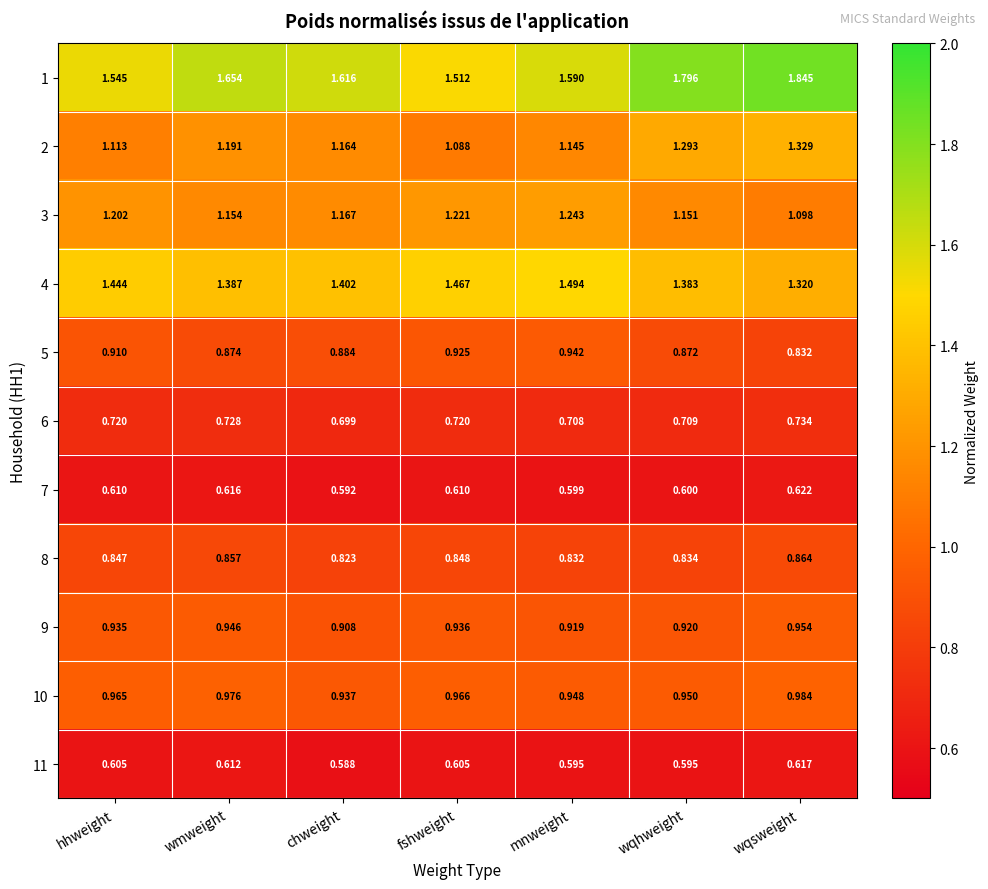

Is the value of 8 at wqhweight greater than the value of 1 at mnweight?

No